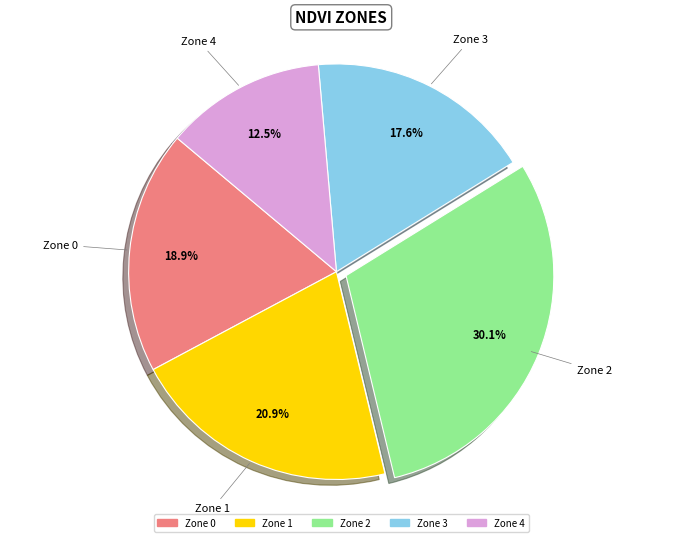

Is Zone 3 the majority of the pie?

No